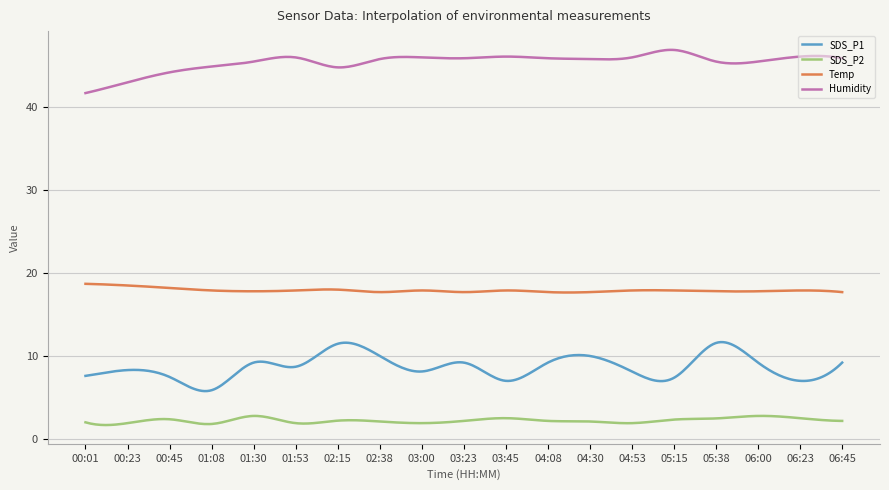

True or false: Temp and SDS_P2 intersect in this chart.

False